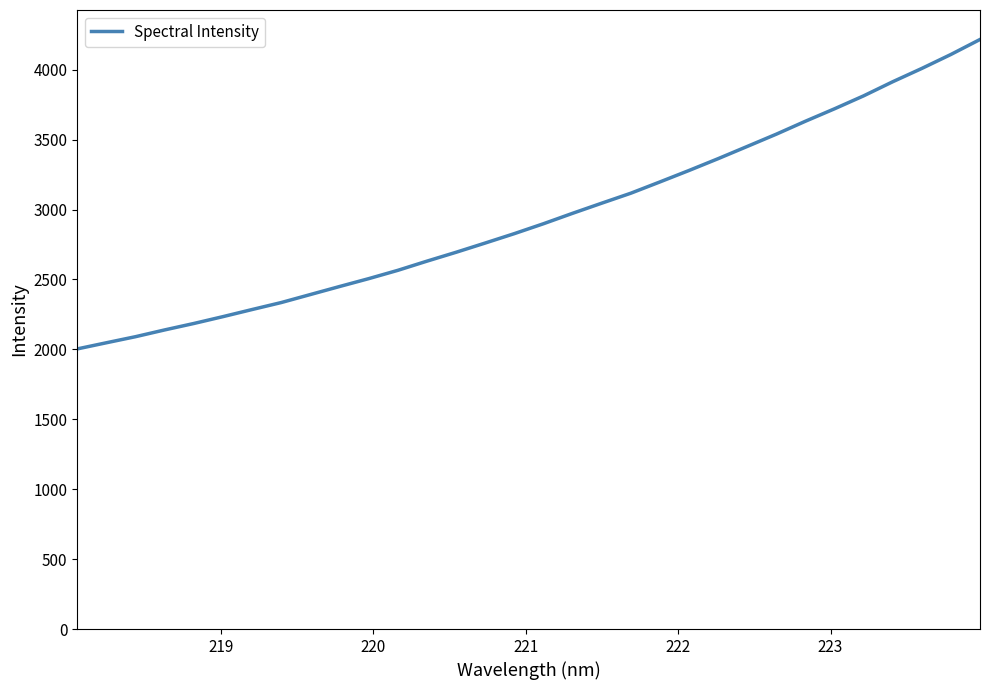

What is the smallest value displayed?

2003.3